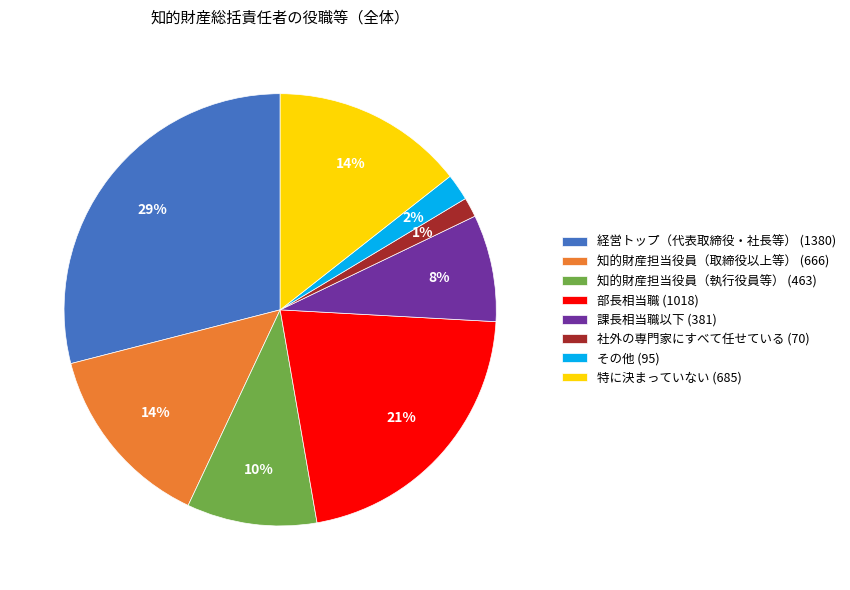

To the nearest percent, what is the combined percentage of 知的財産担当役員（取締役以上等） and 部長相当職?

35%